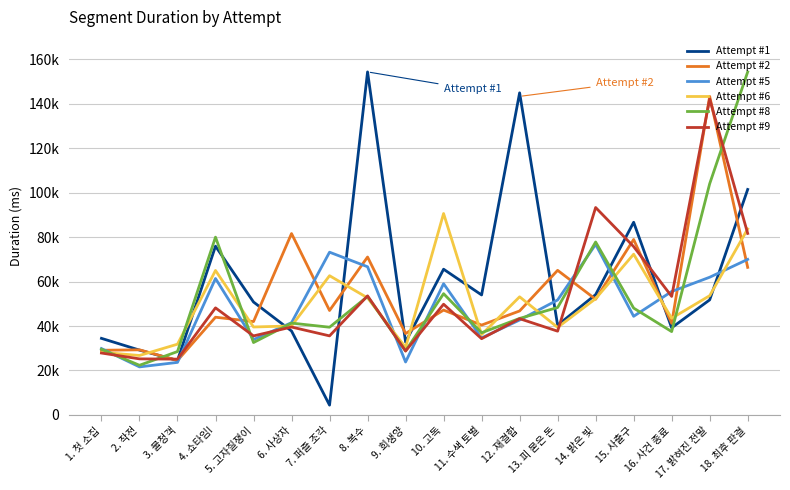

At which label does Attempt #8 first exceed 43404?

4. 쇼타임!